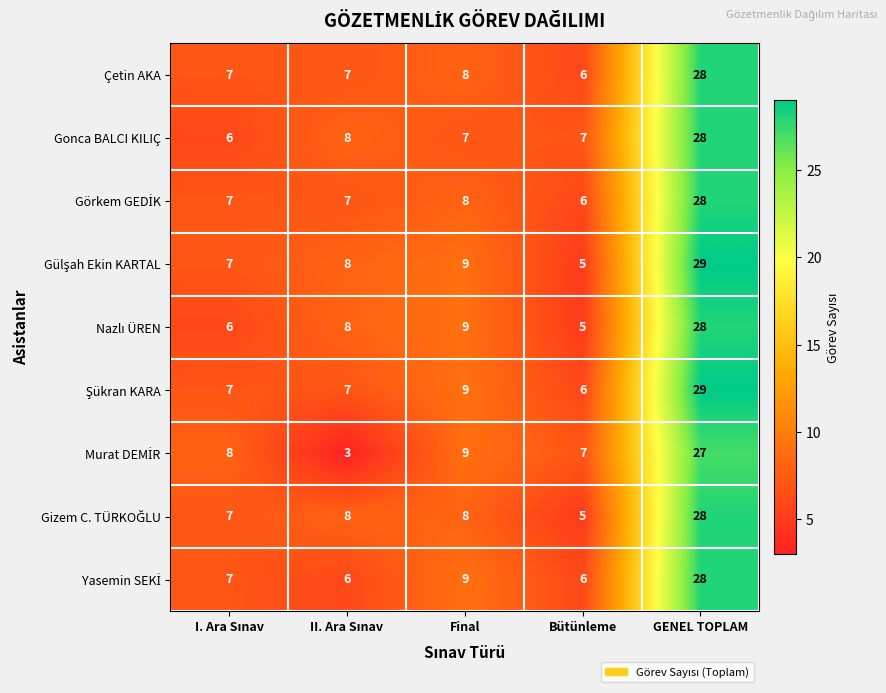

Is it true that Çetin AKA equals 9 at Bütünleme?

False